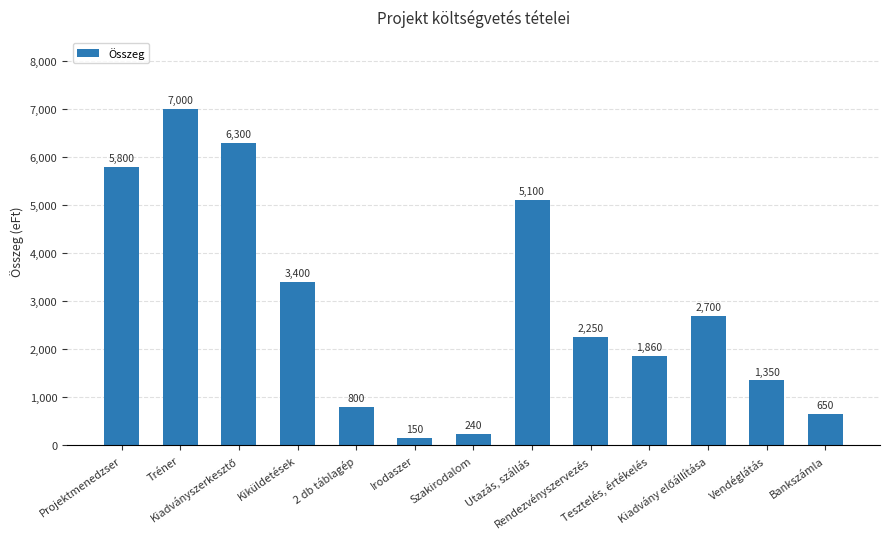

At which label is the value closest to 3575?

Kiküldetések